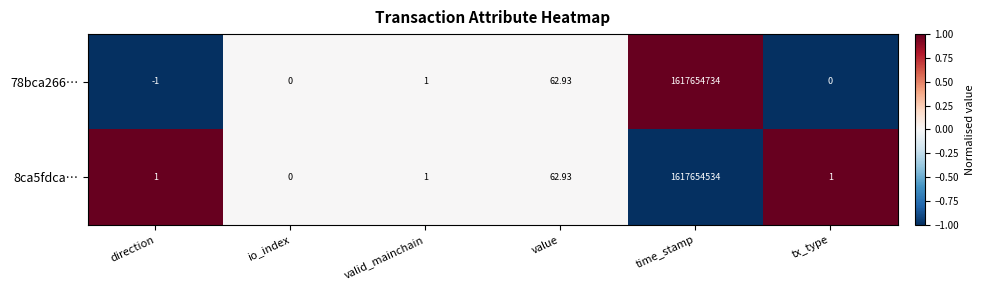

Where is 8ca5fdca… nearest to the value 808827267?

value